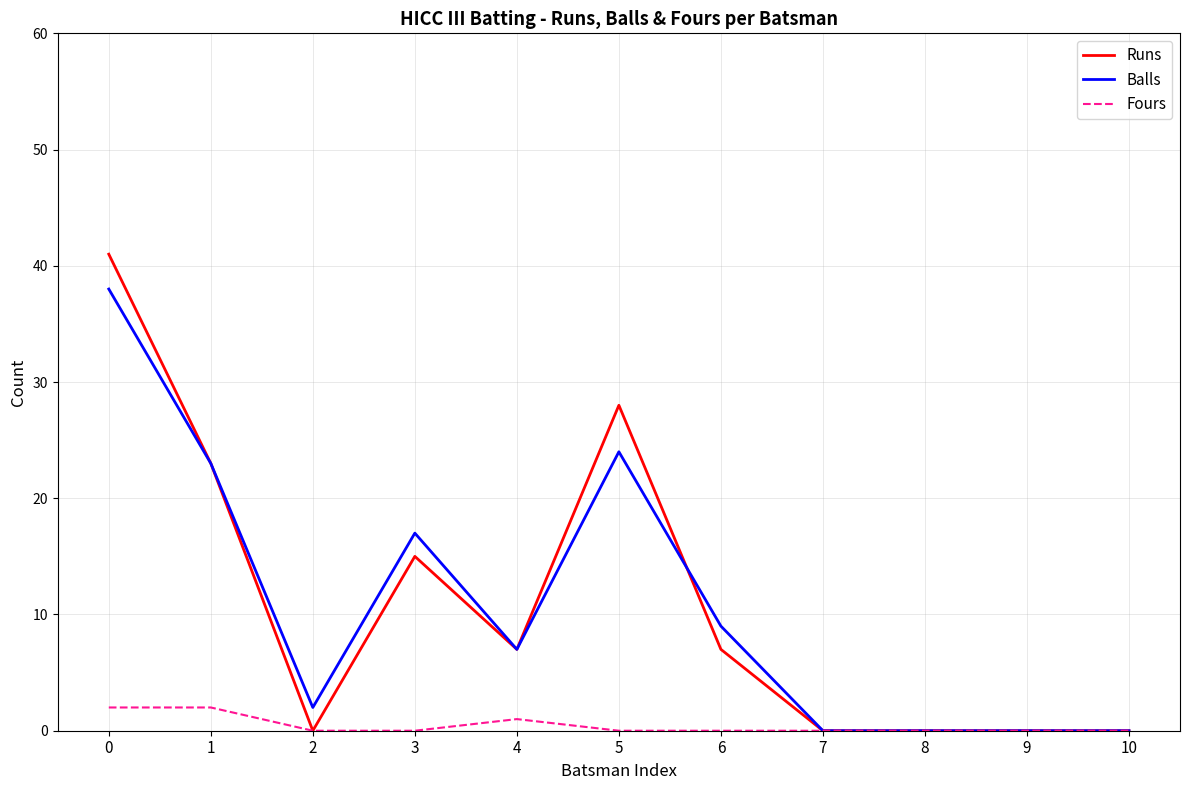

True or false: Runs has a value of 9 at 5.

False